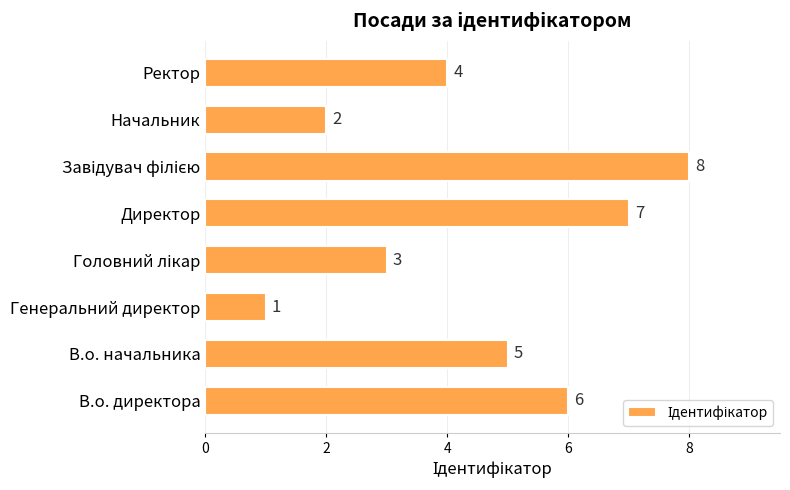

What is the difference between the maximum and second lowest values?

6